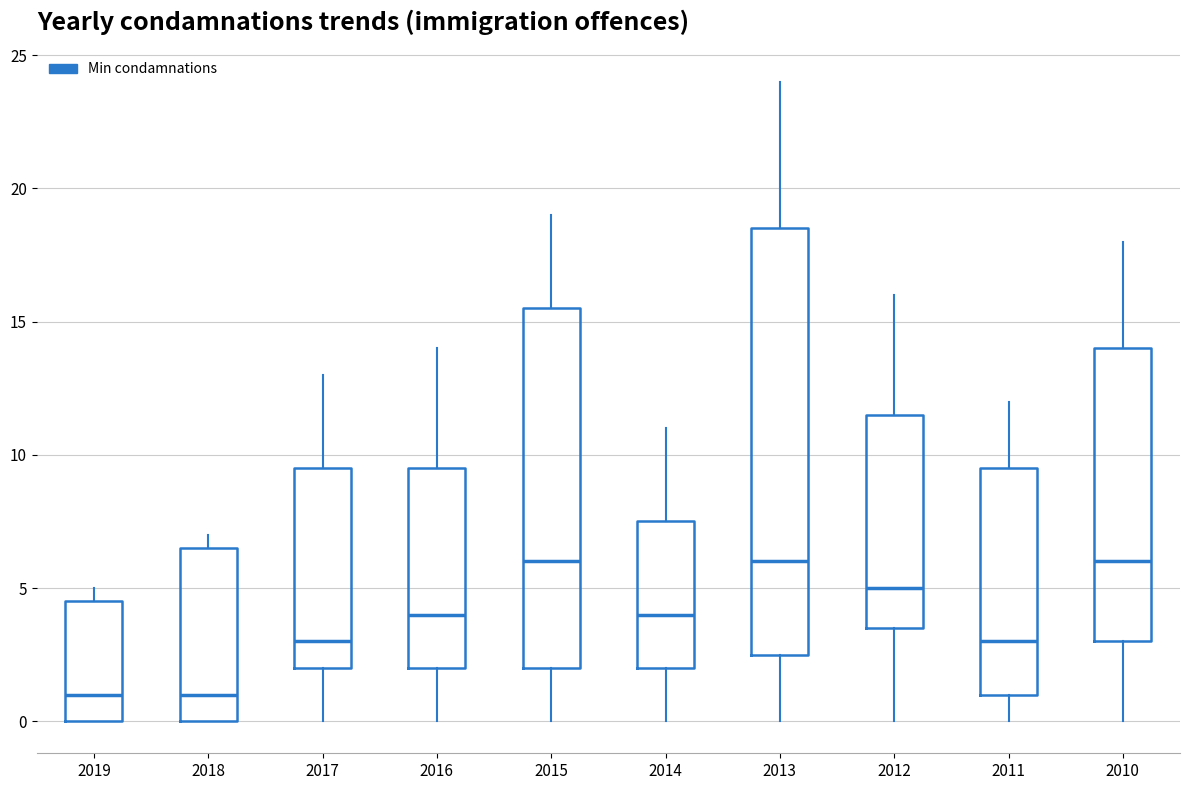

Which box is the tallest, from its lower edge to its upper edge?

2013